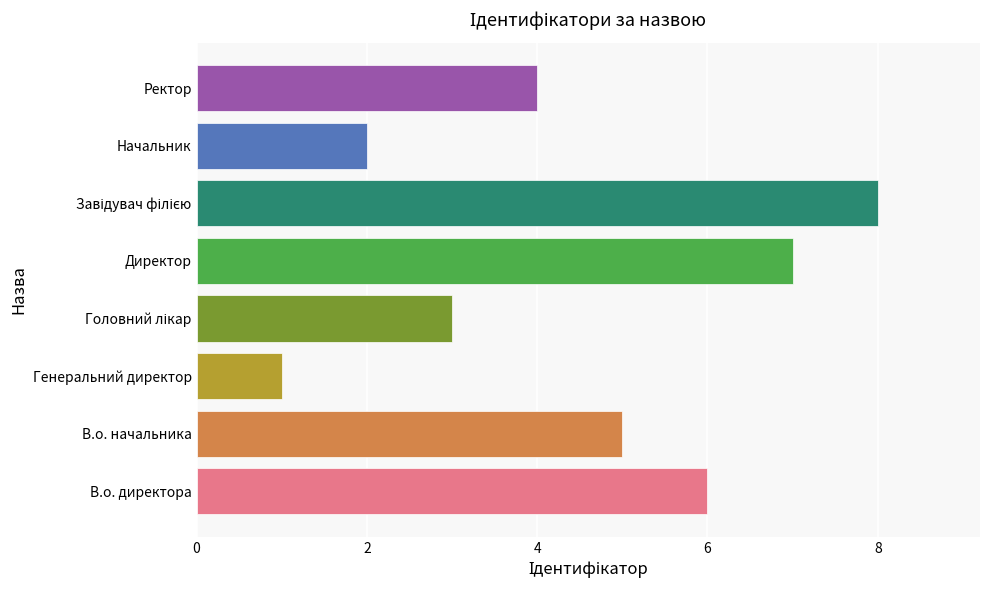

How many categories are shown in the chart?

8